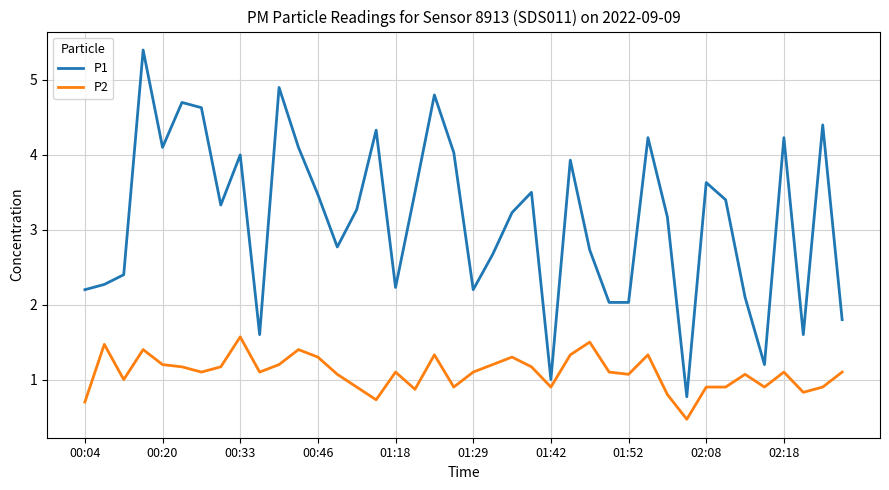

Count the number of categories in the chart.

40